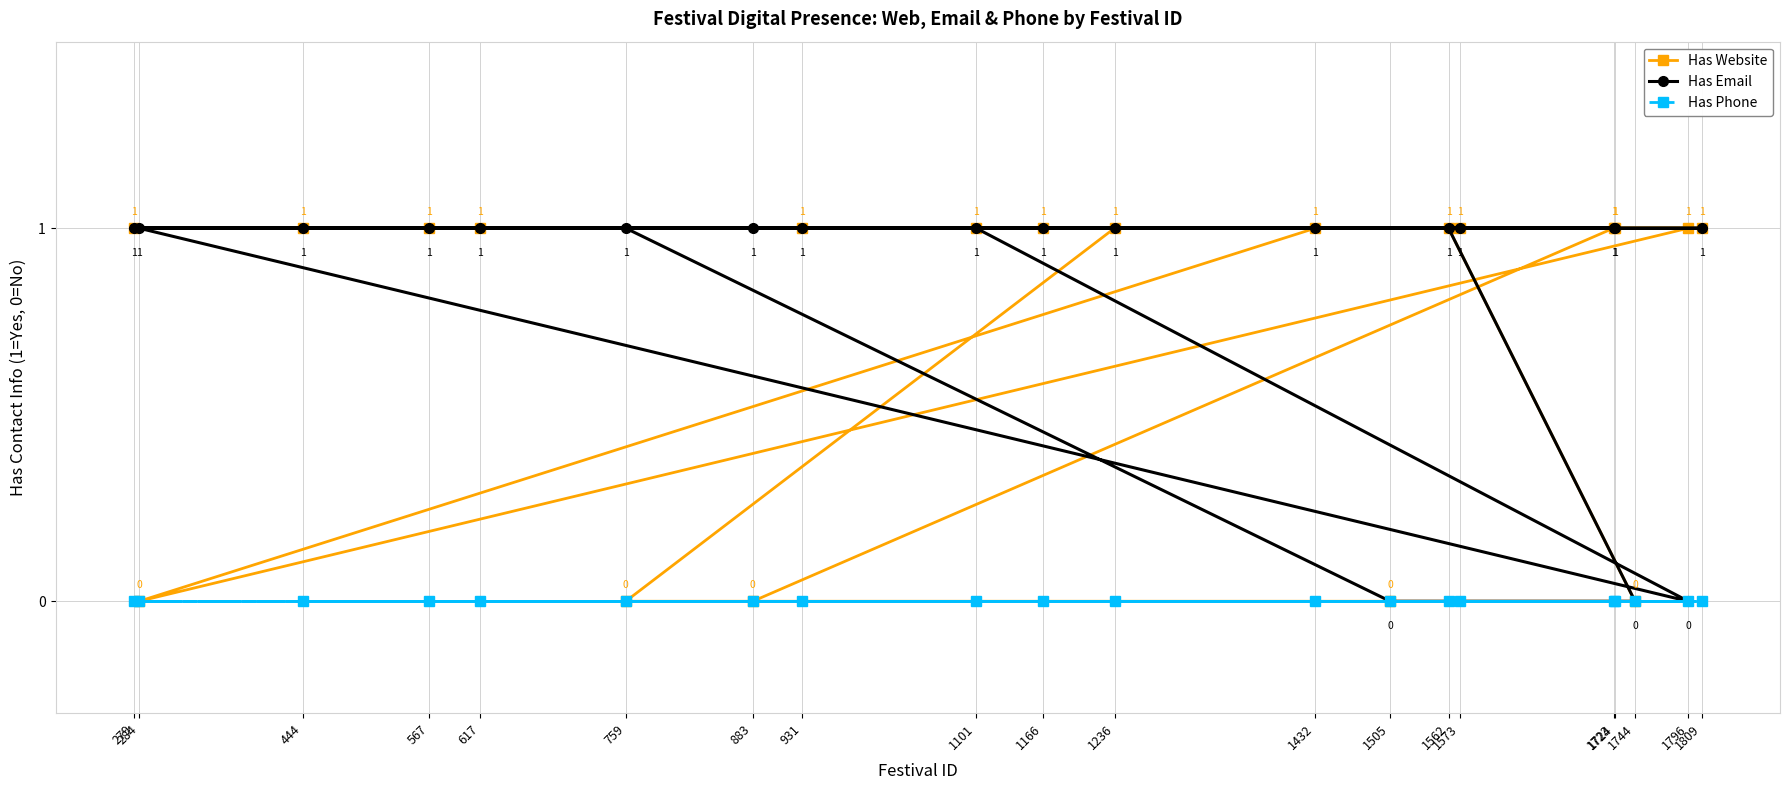

Reading left to right, extract all data points from this chart.

Has Website: 279=1	284=0	444=1	567=1	617=1	759=0	883=0	931=1	1101=1	1166=1	1236=1	1432=1	1505=0	1562=1	1573=1	1723=1	1724=1	1744=0	1796=1	1809=1
Has Email: 279=1	284=1	444=1	567=1	617=1	759=1	883=1	931=1	1101=1	1166=1	1236=1	1432=1	1505=0	1562=1	1573=1	1723=1	1724=1	1744=0	1796=0	1809=1
Has Phone: 279=0	284=0	444=0	567=0	617=0	759=0	883=0	931=0	1101=0	1166=0	1236=0	1432=0	1505=0	1562=0	1573=0	1723=0	1724=0	1744=0	1796=0	1809=0